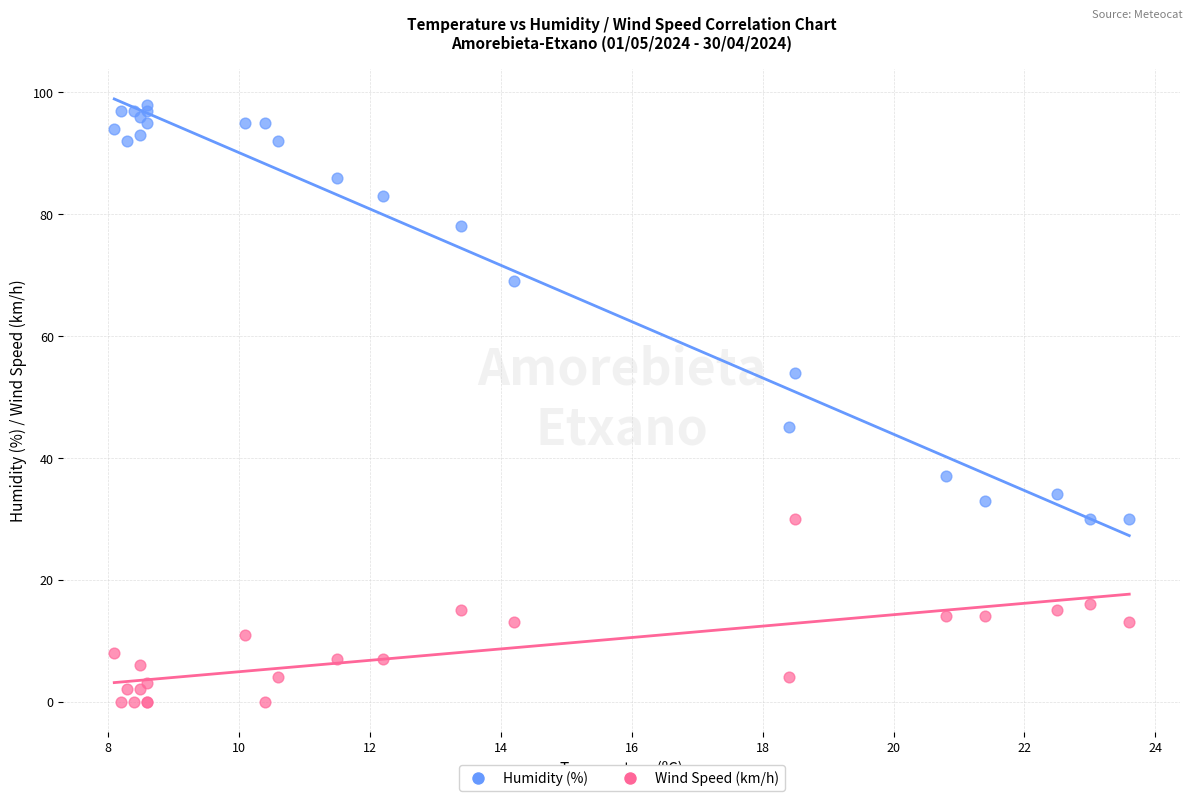

Which series reaches the maximum Y coordinate?

Humidity (%)